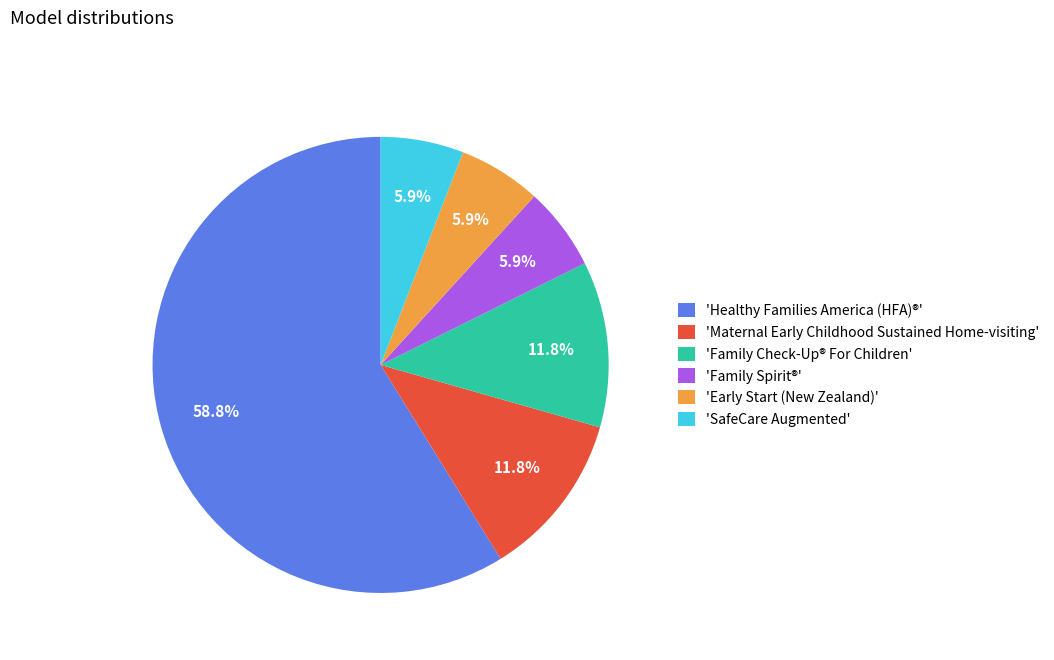

Combined, do 'Family Check-Up® For Children' and 'Early Start (New Zealand)' account for over 50%?

No